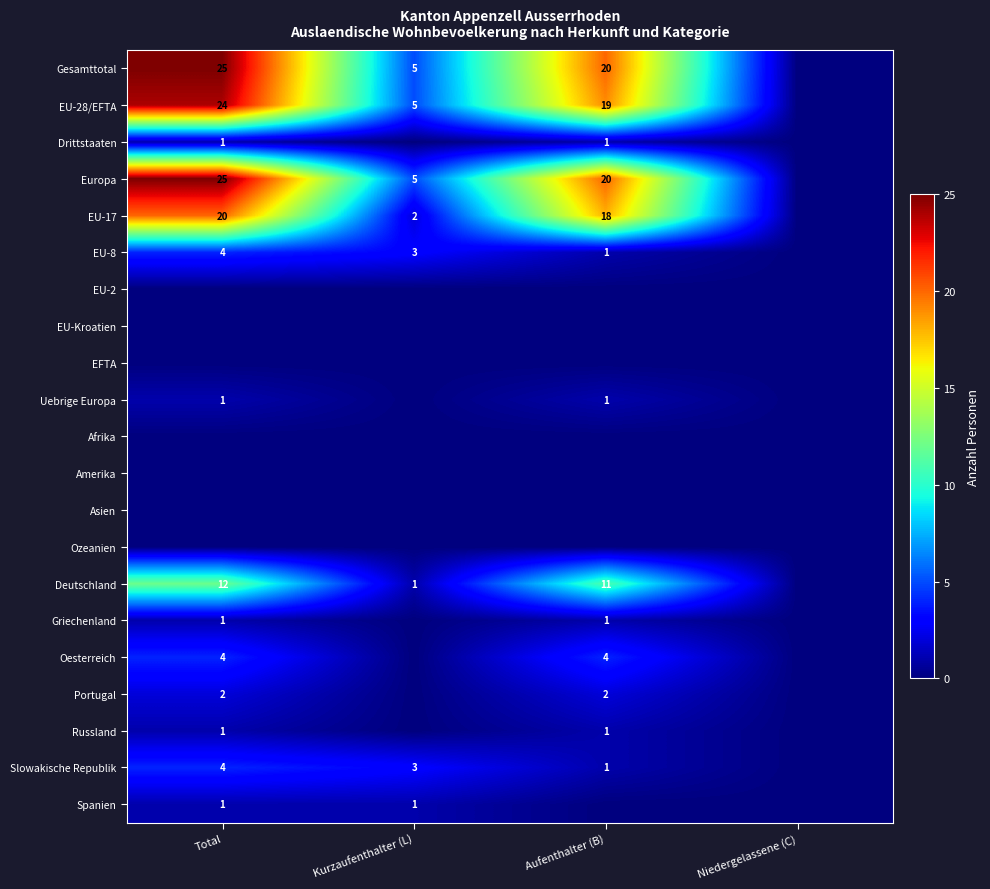

Which has a higher value, Kurzaufenthalter (L) or Total?

Total